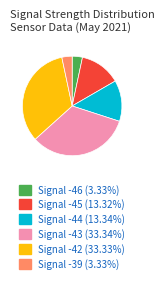

Is there a majority slice in this chart?

No